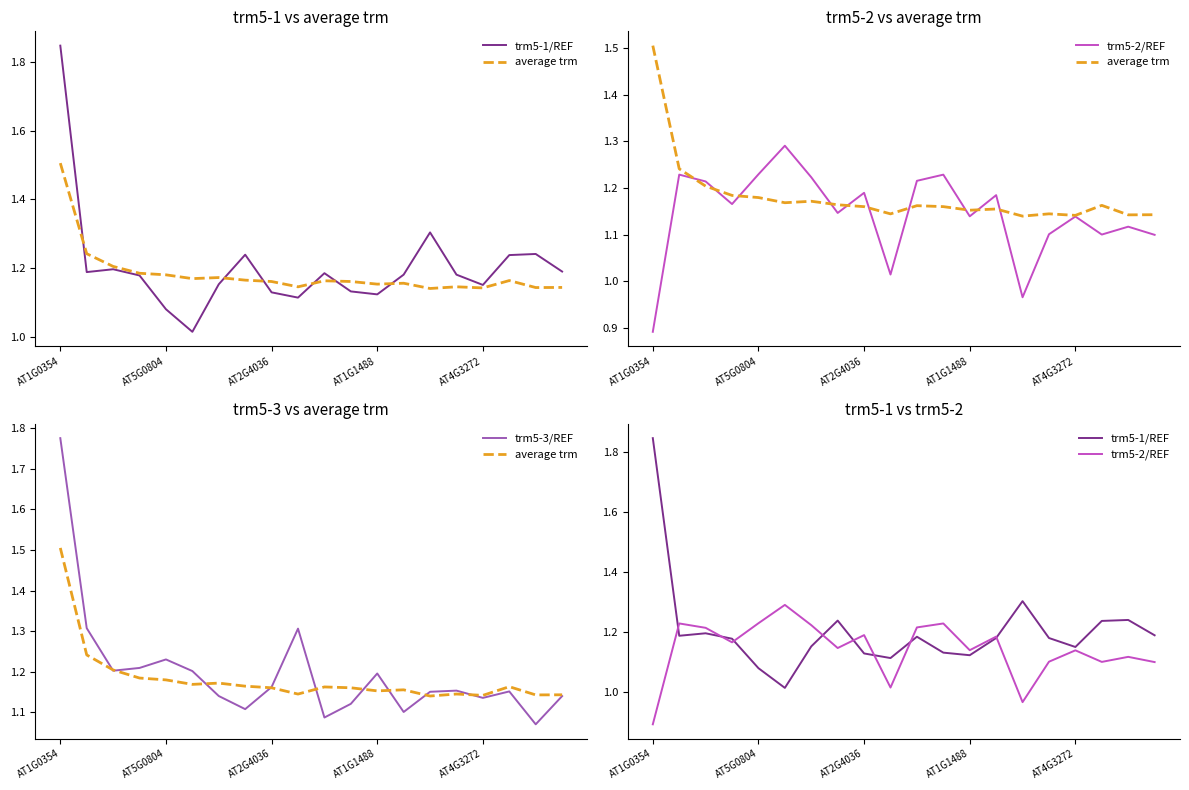

What is the spread (max minus min) of values at AT1G0354?

1.0